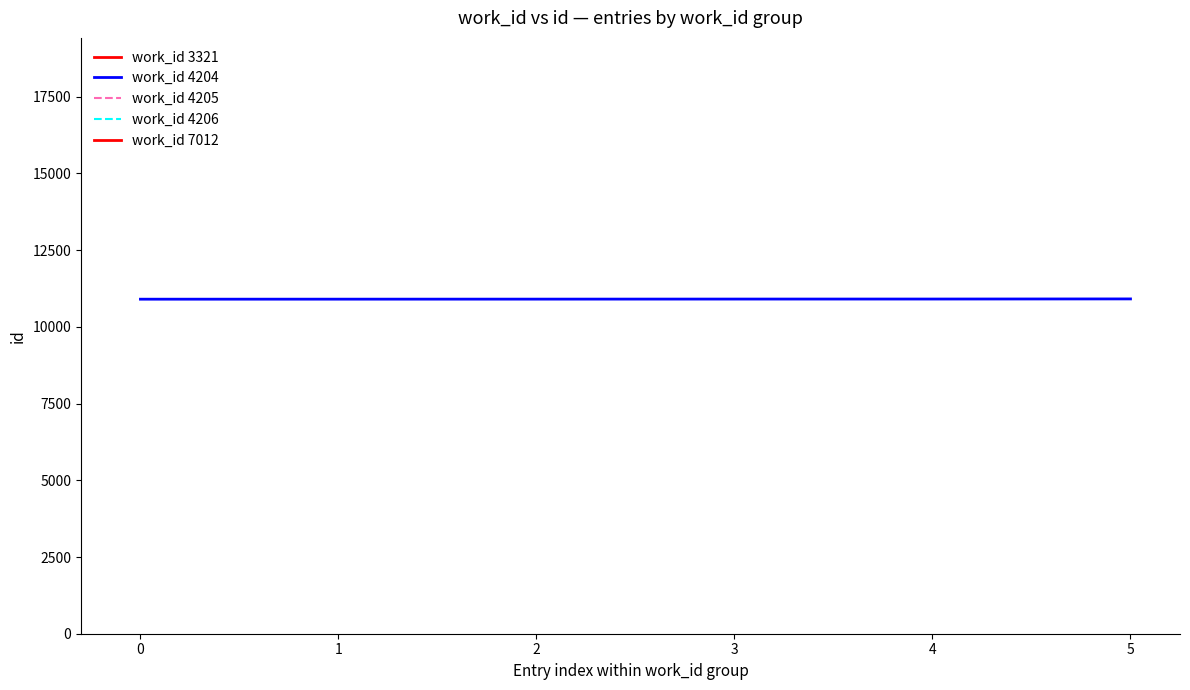

What is the minimum value for work_id 4204?

10902